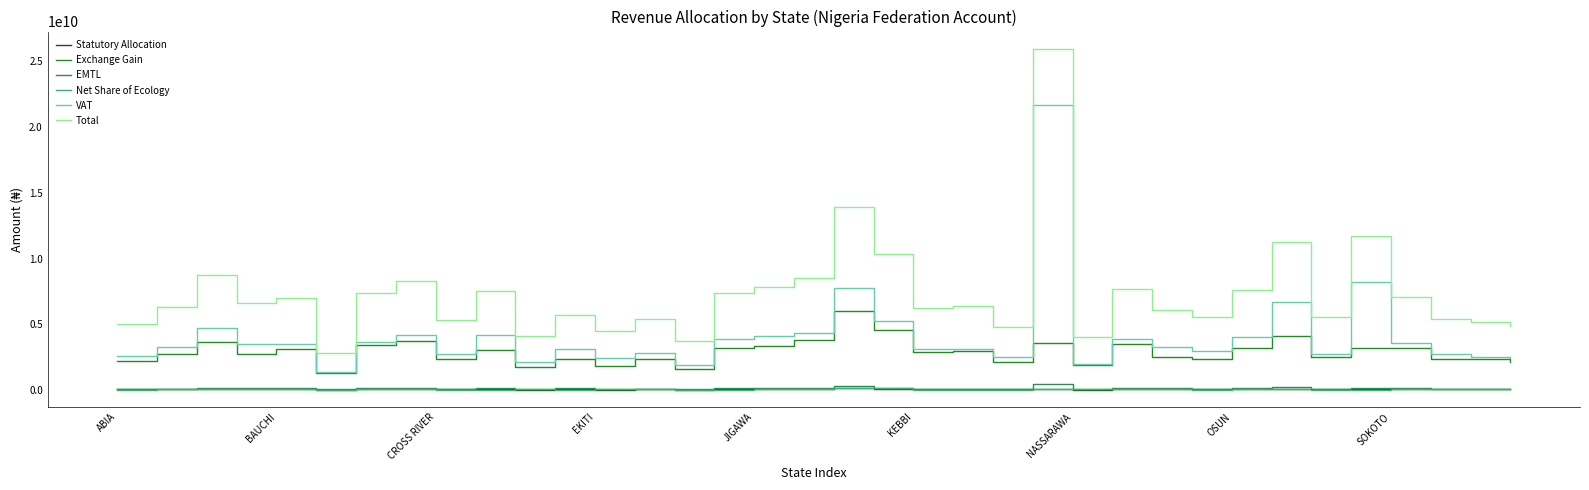

Which series has the widest spread of values?

Total